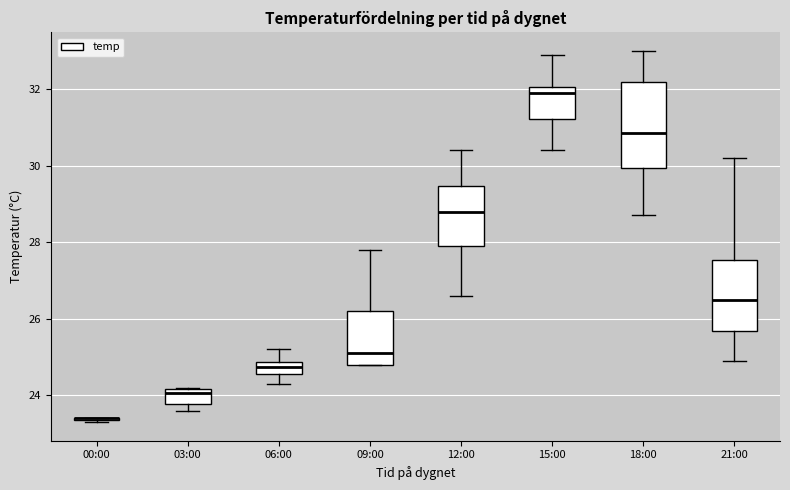

Reading left to right, transcribe this box plot: for each box, give where its median line is, the range the box spans, and where its two whiskers end, as read against the y-axis. The values are not printed on the chart, so give them approximately, as read against the axis.

00:00: box collapsed to a line at 23.4, whiskers 23.4 to 23.4
03:00: median 24.0, box 23.8 to 24.2, whiskers 23.6 to 24.2
06:00: median 24.8 (inside the box), box 24.6 to 24.8, whiskers 24.4 to 25.2
09:00: median 25.2, box 24.8 to 26.2, whiskers 24.8 to 27.8
12:00: median 28.8, box 28.0 to 29.4, whiskers 26.6 to 30.4
15:00: median 32.0 (just below the box's upper edge), box 31.2 to 32.0, whiskers 30.4 to 33.0
18:00: median 30.8, box 30.0 to 32.2, whiskers 28.8 to 33.0
21:00: median 26.6, box 25.6 to 27.6, whiskers 25.0 to 30.2